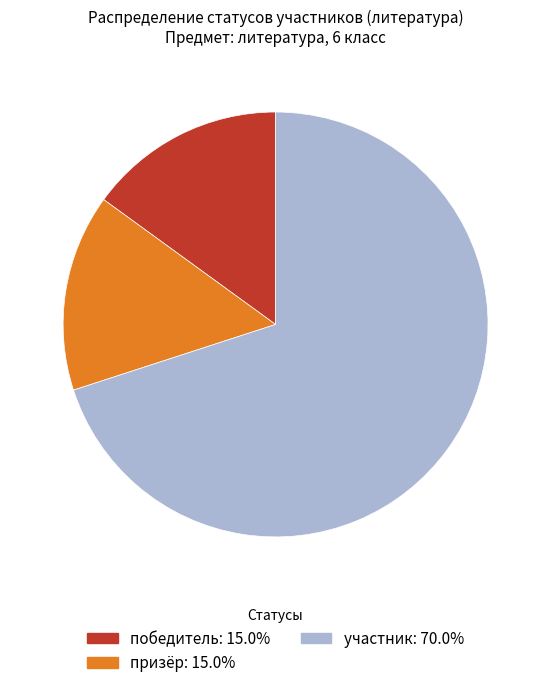

Which category has the biggest portion of the pie?

участник